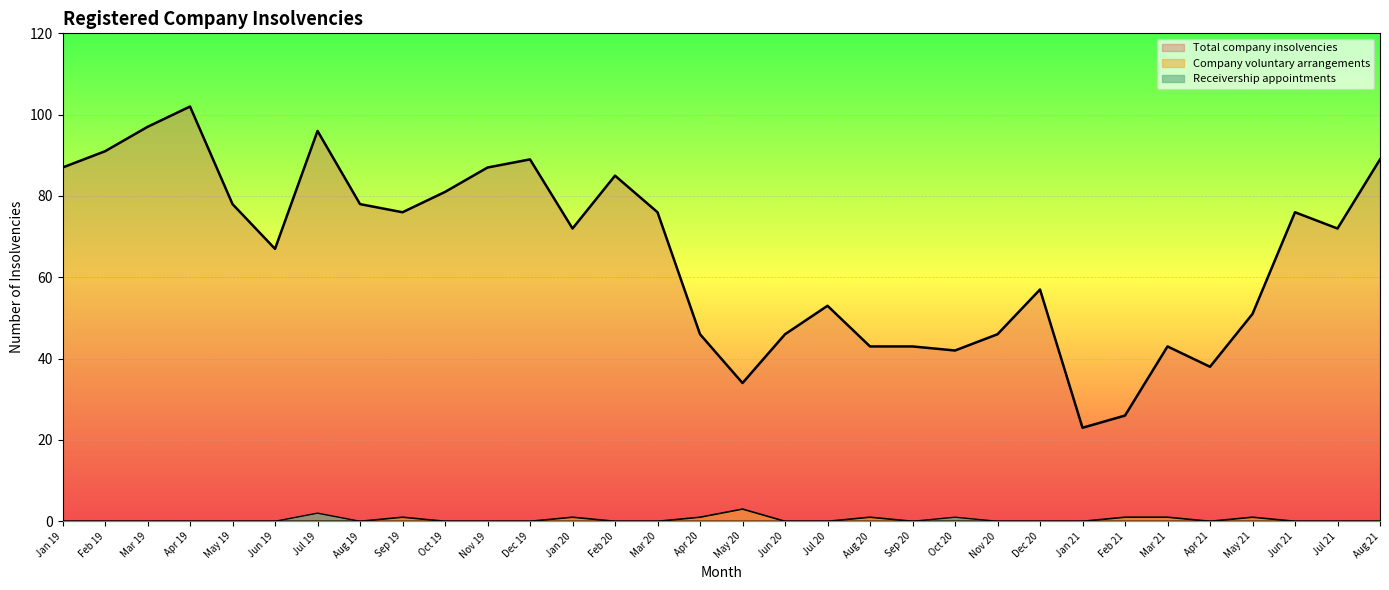

Rank the categories by Total company insolvencies value from highest to lowest.

Apr 19, Mar 19, Jul 19, Feb 19, Dec 19, Aug 21, Jan 19, Nov 19, Feb 20, Oct 19, May 19, Aug 19, Sep 19, Mar 20, Jun 21, Jan 20, Jul 21, Jun 19, Dec 20, Jul 20, May 21, Apr 20, Jun 20, Nov 20, Aug 20, Sep 20, Mar 21, Oct 20, Apr 21, May 20, Feb 21, Jan 21